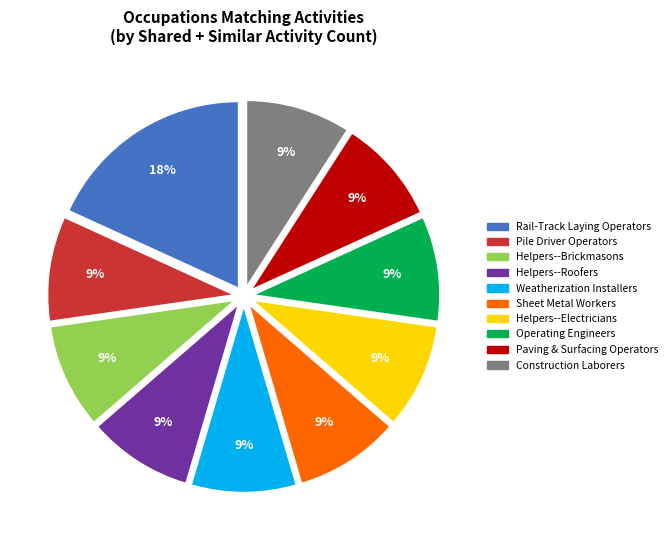

Is there any slice that represents more than half of the pie?

No